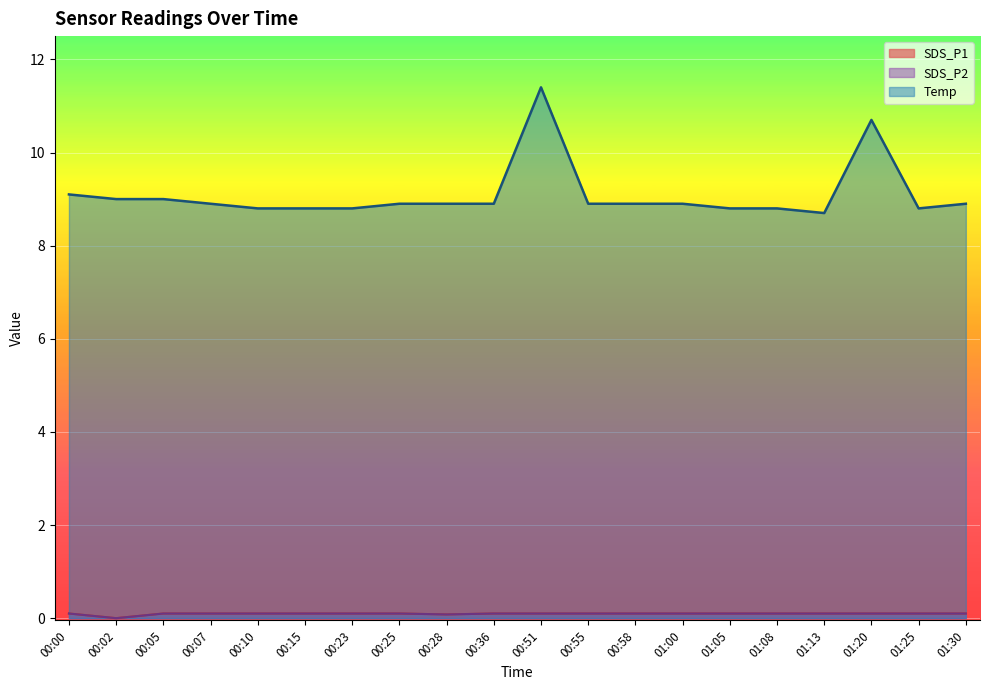

Is the value of SDS_P1 at 01:25 greater than the value of Temp at 00:15?

No